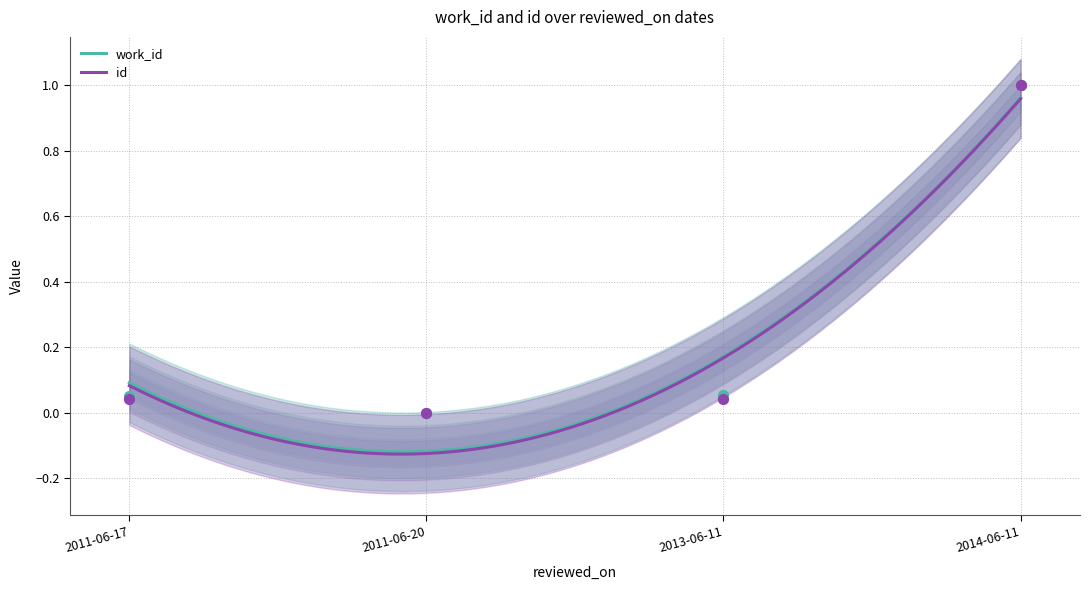

Which series contains the lowest Y value?

work_id